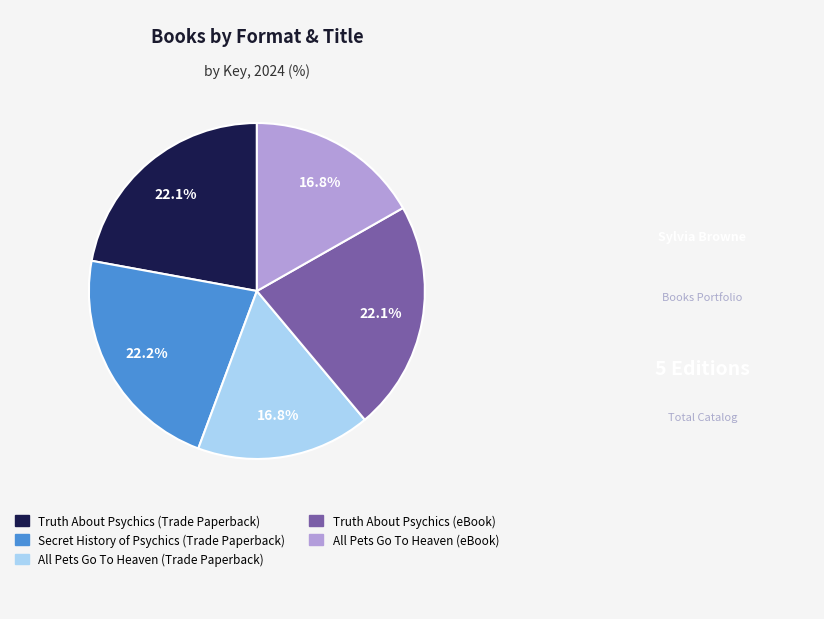

What is the total percentage of Truth About Psychics (Trade Paperback) and All Pets Go To Heaven (eBook)?

38.9%